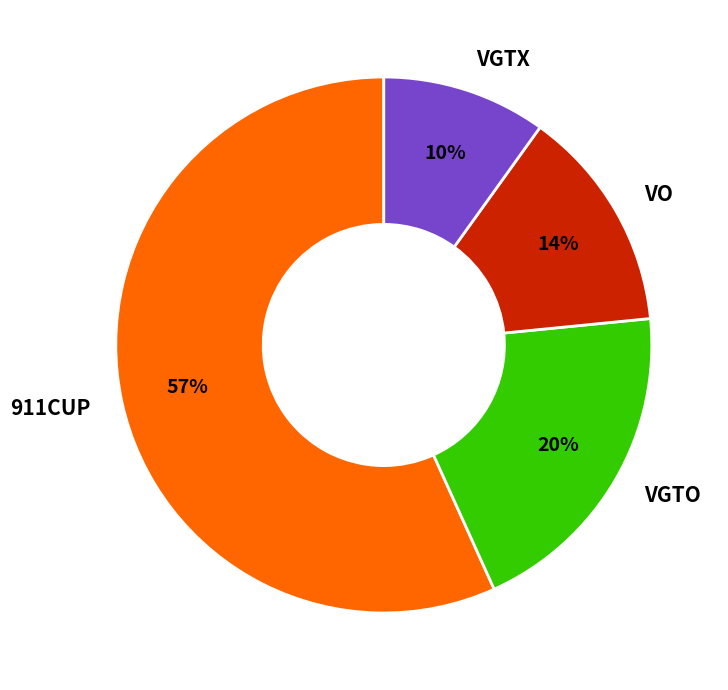

Between VO and VGTO, which is larger?

VGTO